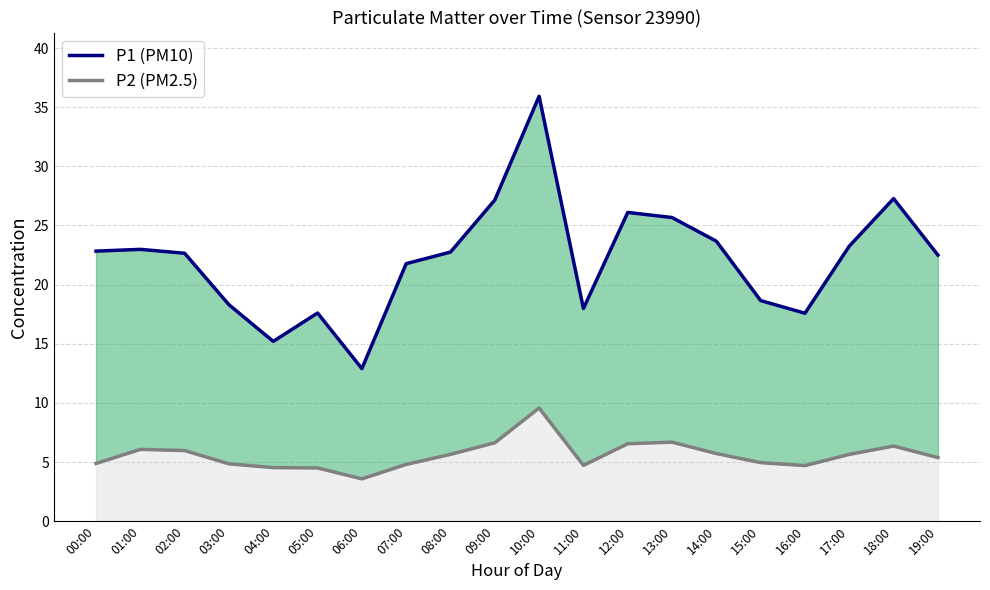

True or false: the data shows 18.0 at 11:00.

True